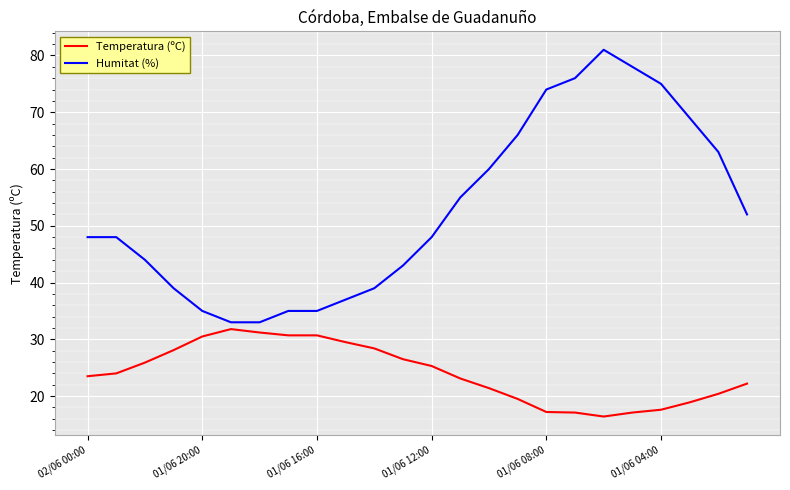

What are all the series names shown in the legend?

Temperatura (ºC), Humitat (%)